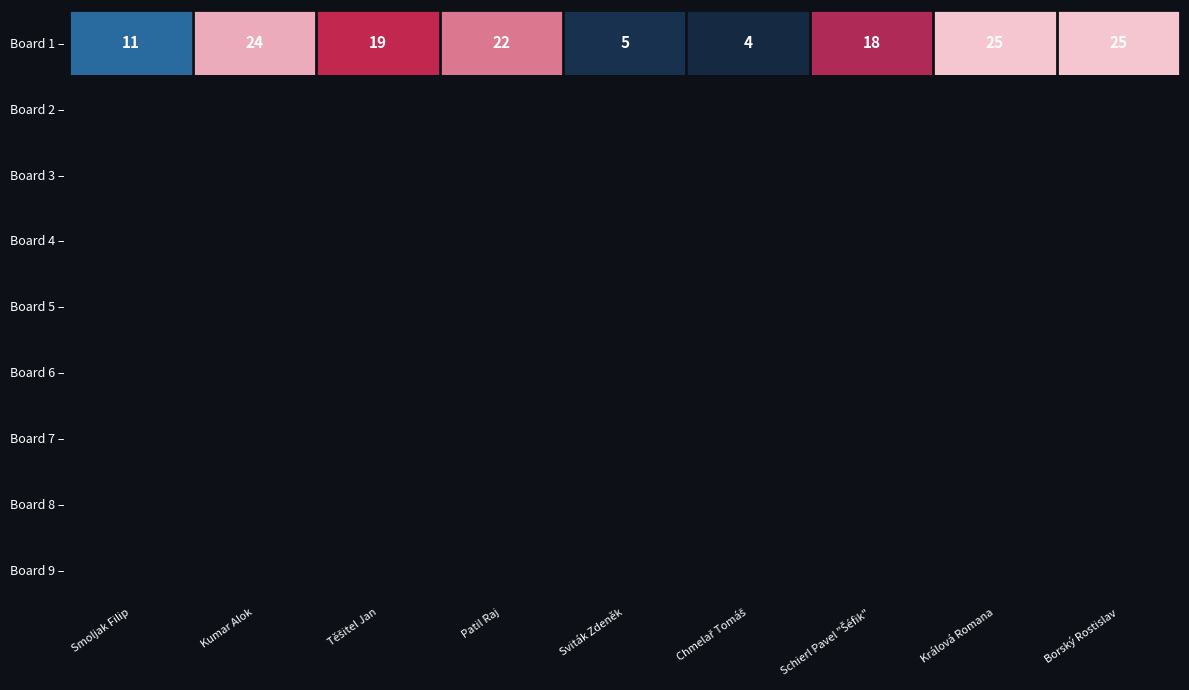

At how many categories does at least one series exceed 20?

4